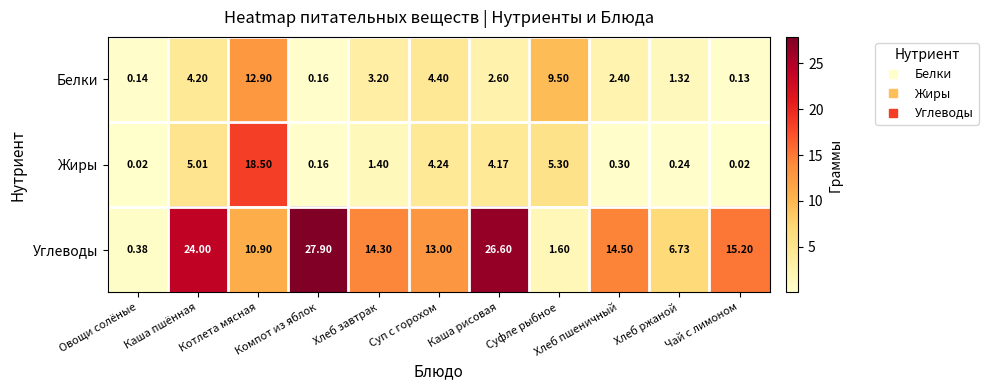

Where does the Белки series first go above 2?

Каша пшённая